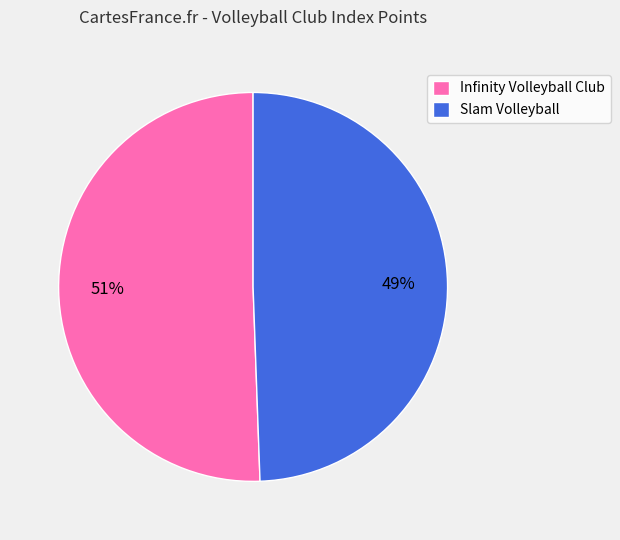

How many slices are in this pie chart?

2